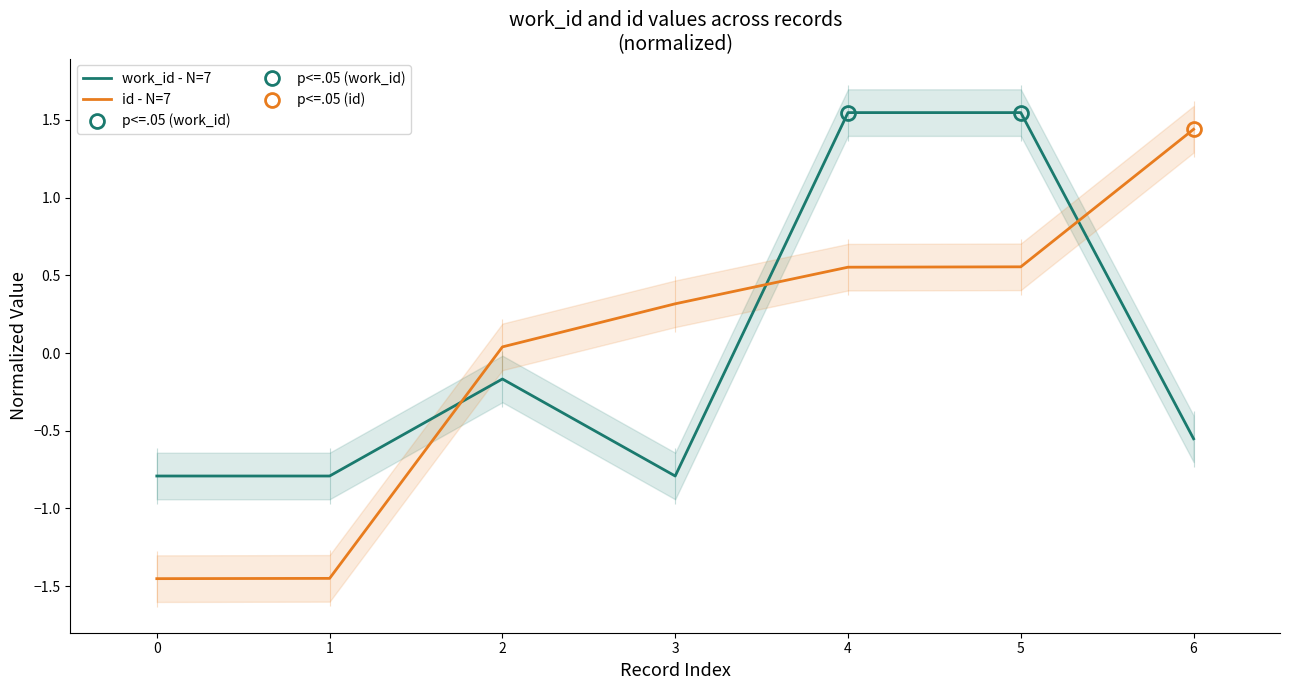

The work_id - N=7 series shows 2.4 at 4. True or false?

False